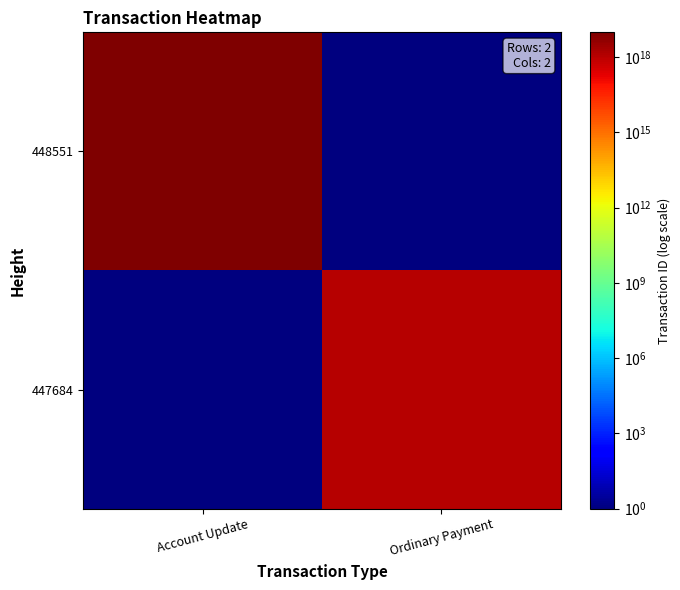

List the series in order of their overall mean, lowest first.

447684, 448551